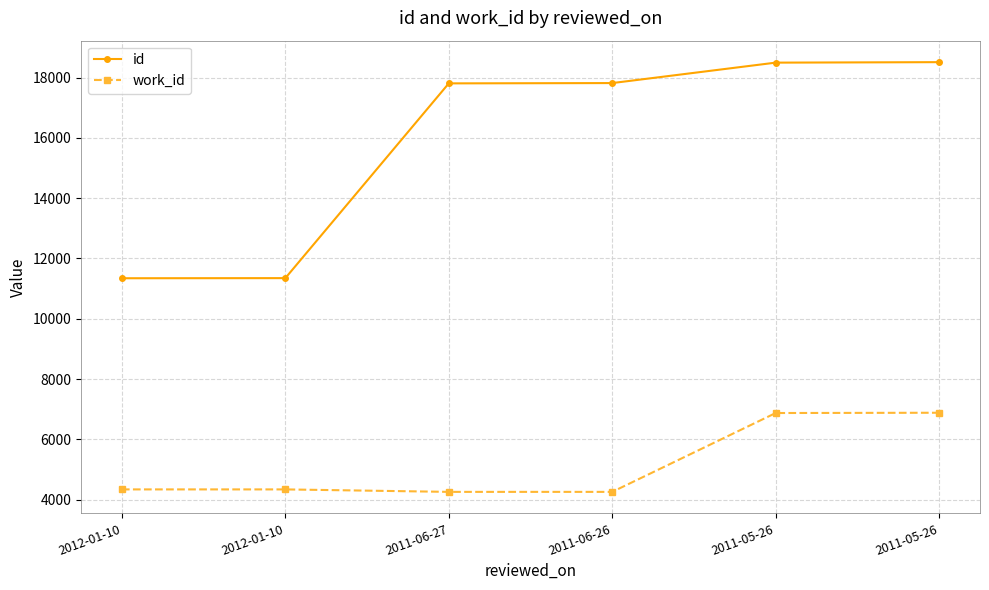

Which series has the widest spread of values?

id